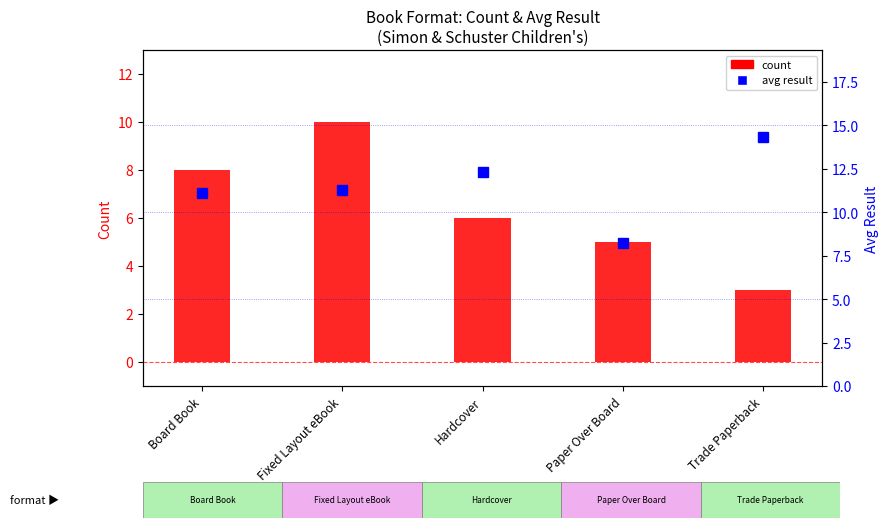

What position from the right is Board Book?

5